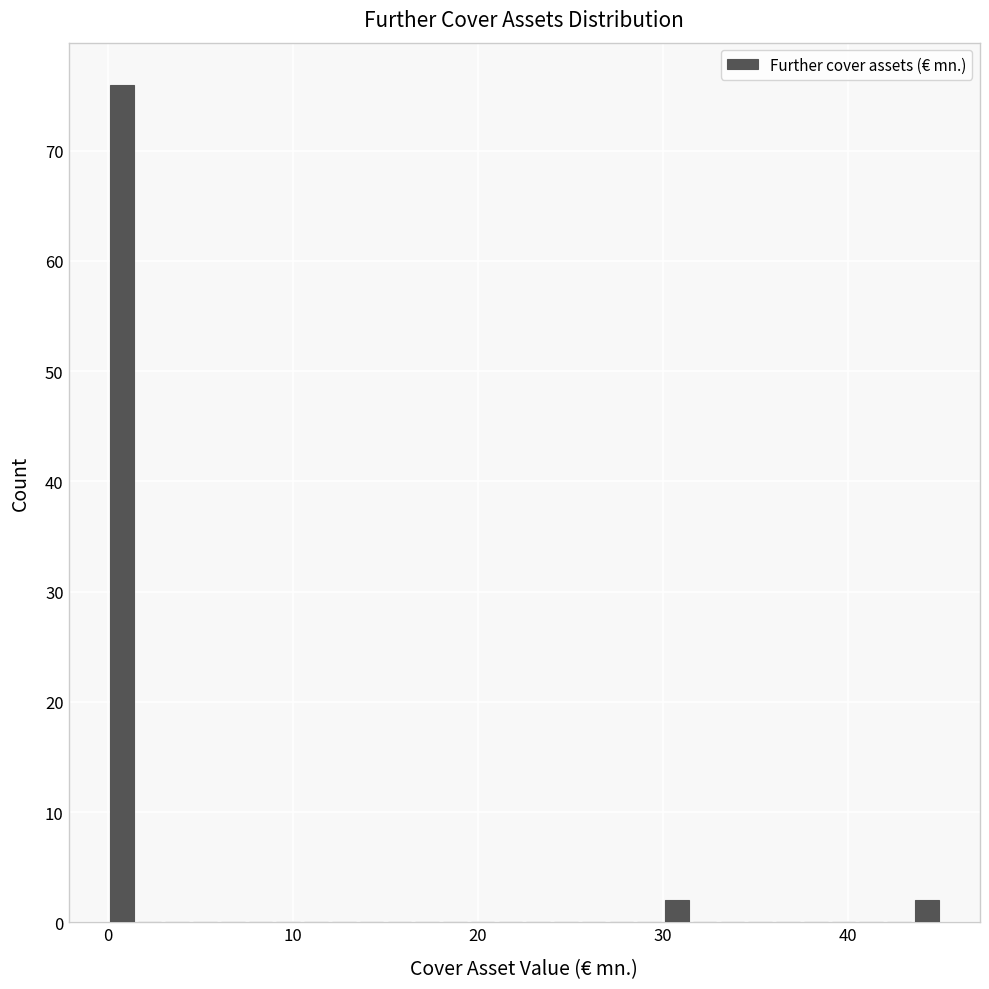

Around what value on the x-axis is the tallest bar? Give the approximate position of its centre, as read against the axis.

1